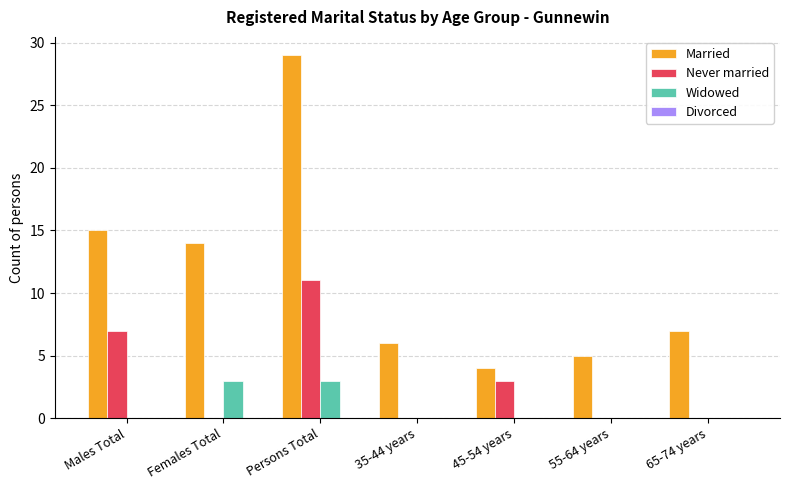

What is the maximum value for Widowed?

3